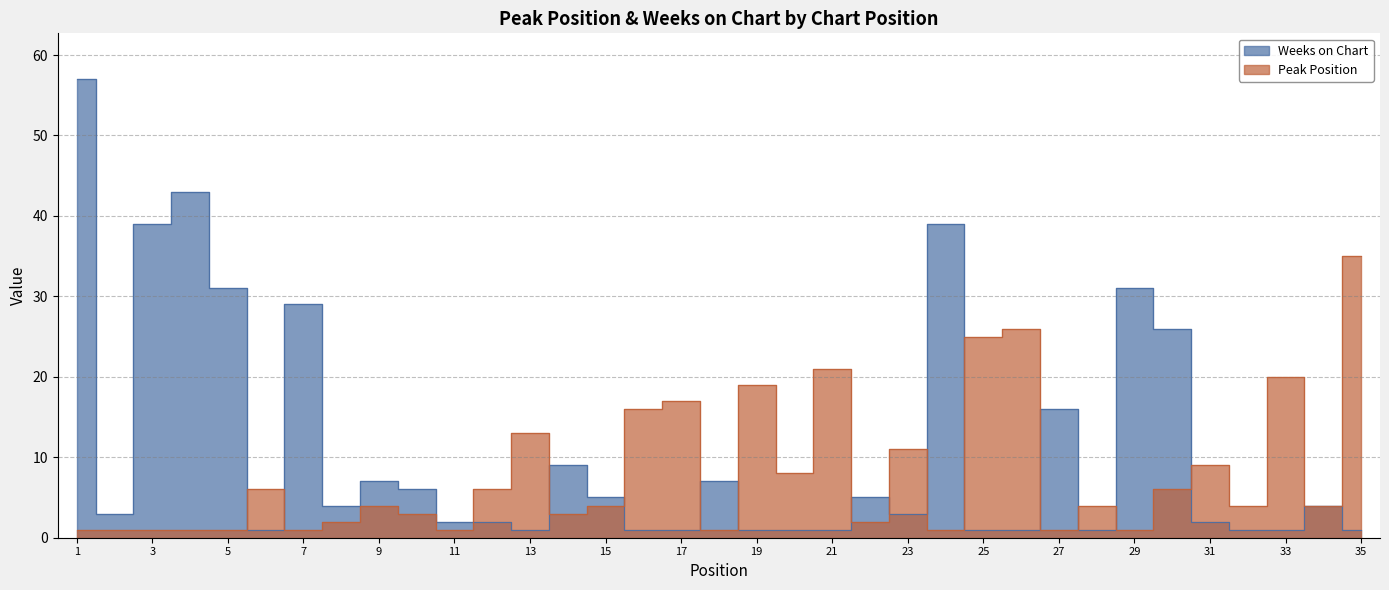

Is it true that Peak Position equals 29 at 33?

False